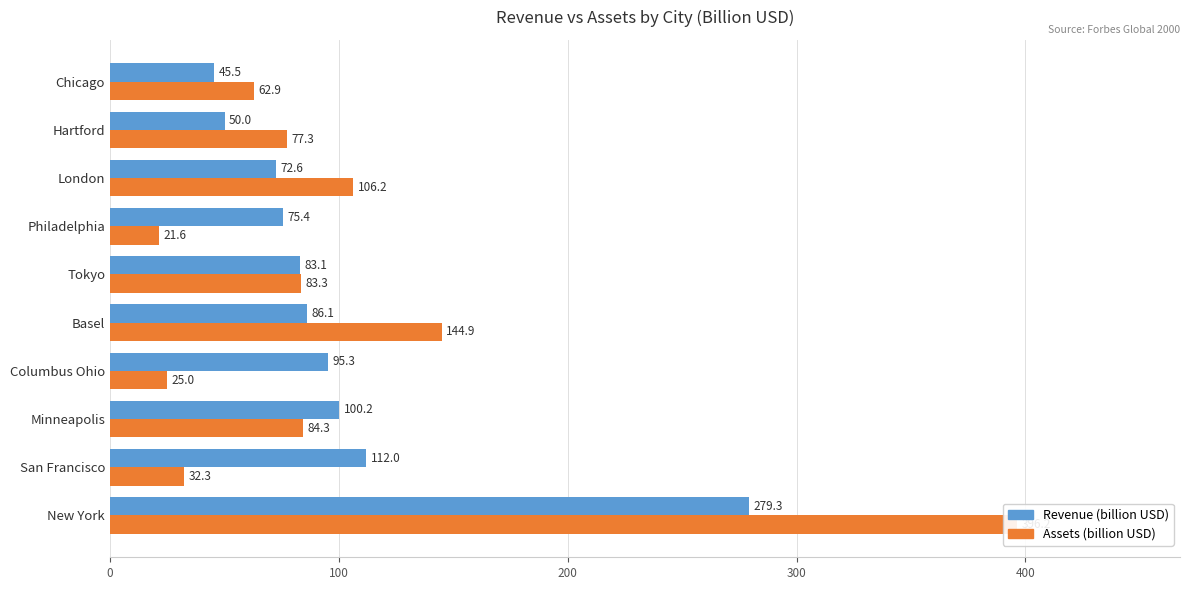

How many groups of bars are there?

10